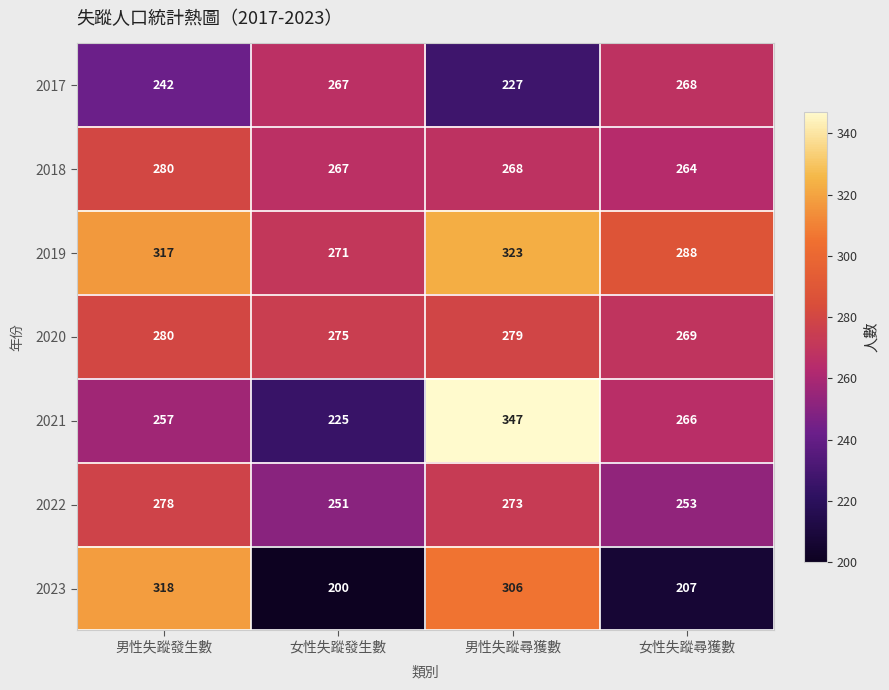

The 2019 series shows 323 at 男性失蹤尋獲數. True or false?

True